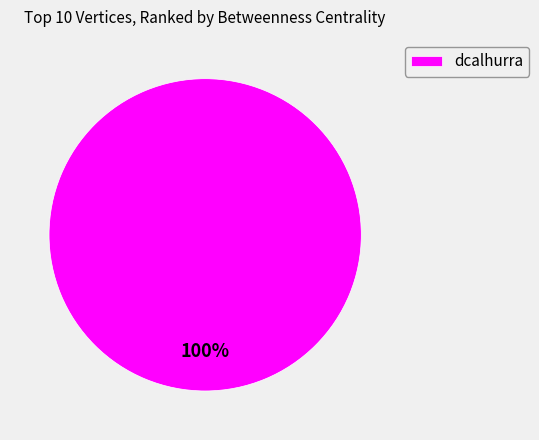

How many slices are in this pie chart?

1